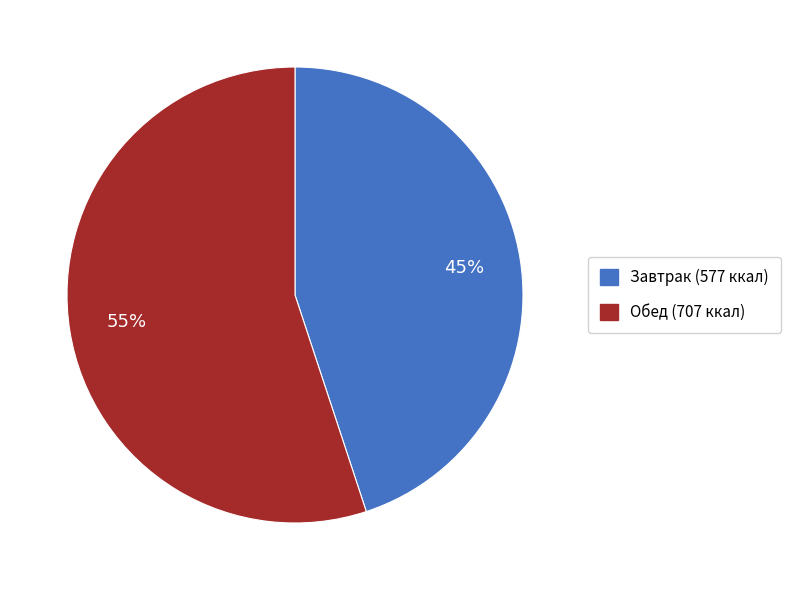

Is there a majority slice in this chart?

Yes